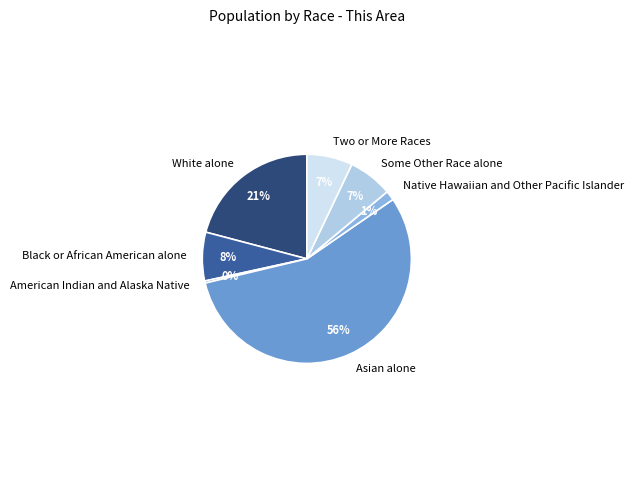

Combined, do American Indian and Alaska Native and Some Other Race alone account for over 50%?

No